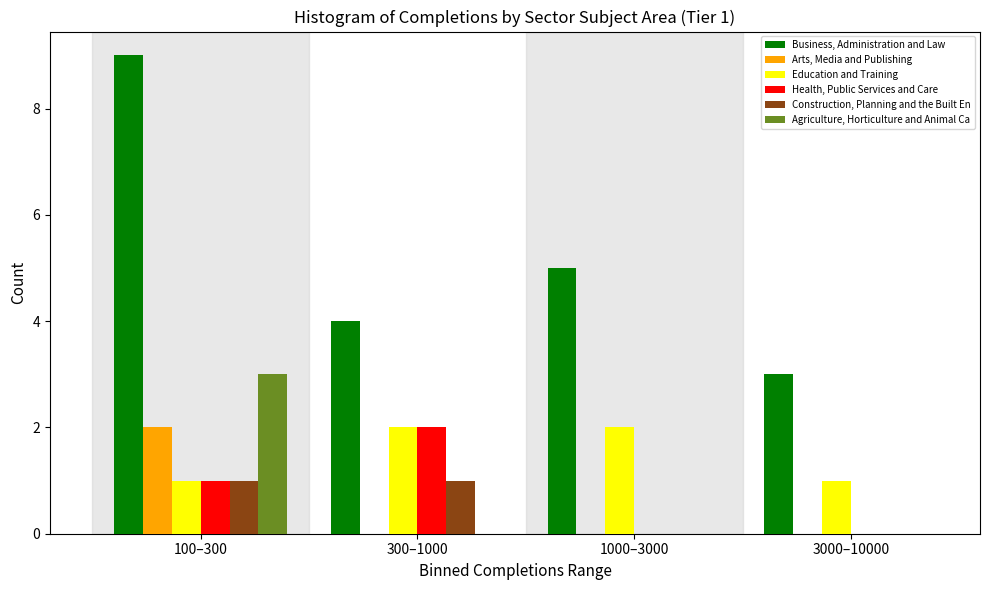

Reading left to right, transcribe all the data shown in this chart.

Business, Administration and Law: 100–300=9	300–1000=4	1000–3000=5	3000–10000=3
Arts, Media and Publishing: 100–300=2	300–1000=0	1000–3000=0	3000–10000=0
Education and Training: 100–300=1	300–1000=2	1000–3000=2	3000–10000=1
Health, Public Services and Care: 100–300=1	300–1000=2	1000–3000=0	3000–10000=0
Construction, Planning and the Built En: 100–300=1	300–1000=1	1000–3000=0	3000–10000=0
Agriculture, Horticulture and Animal Ca: 100–300=3	300–1000=0	1000–3000=0	3000–10000=0